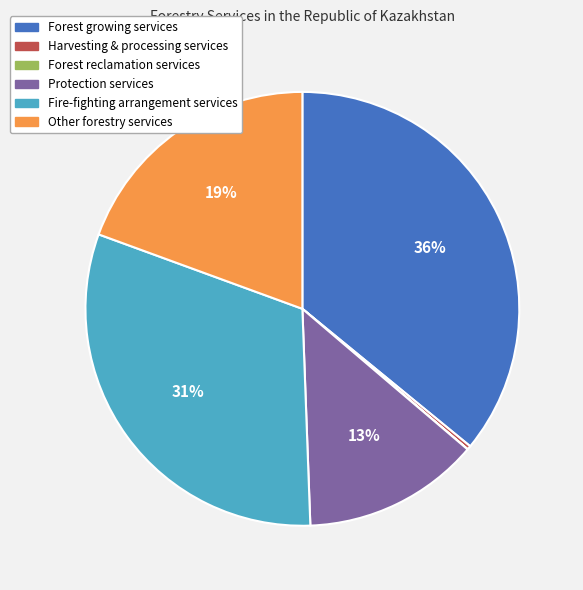

To the nearest percent, what portion does Other forestry services represent?

19%